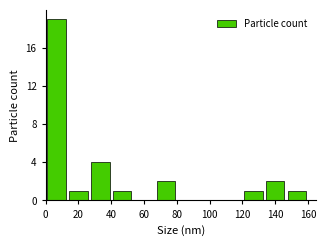

How tall is the bar that spans 146 to 160 on the x-axis? Neither the bar edges nor the heights are printed on the chart, so give them approximately, as read against the axes.

1